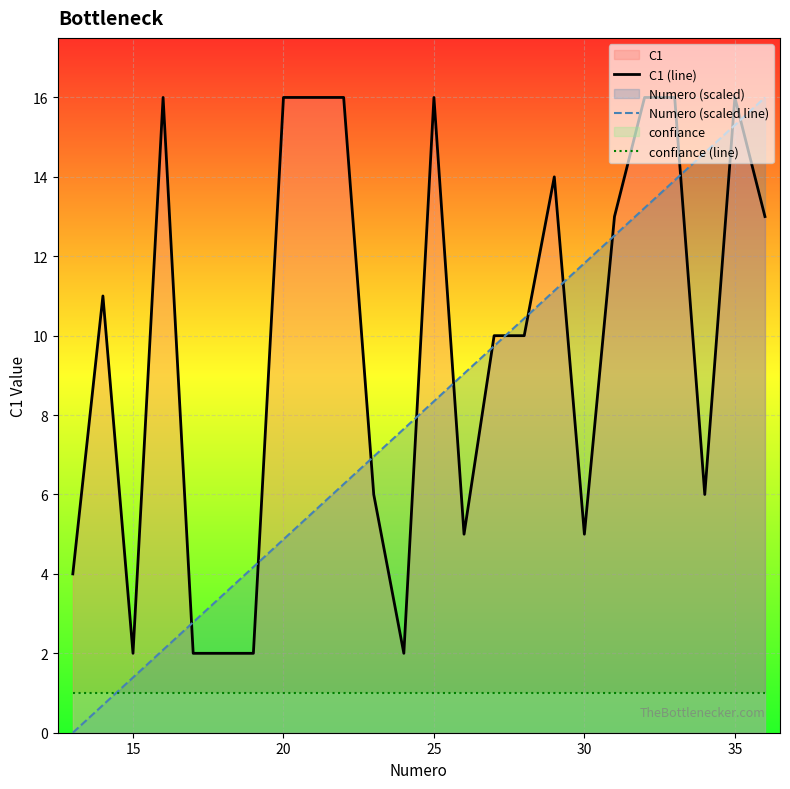

True or false: C1 (line) and Numero (scaled line) cross at least once.

True